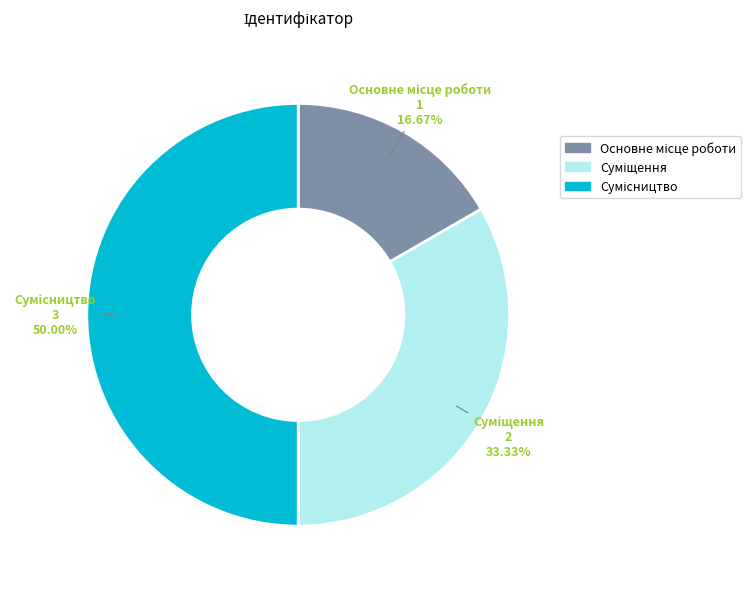

What is the ratio of the value at Суміщення to the value at Основне місце роботи?

2.0